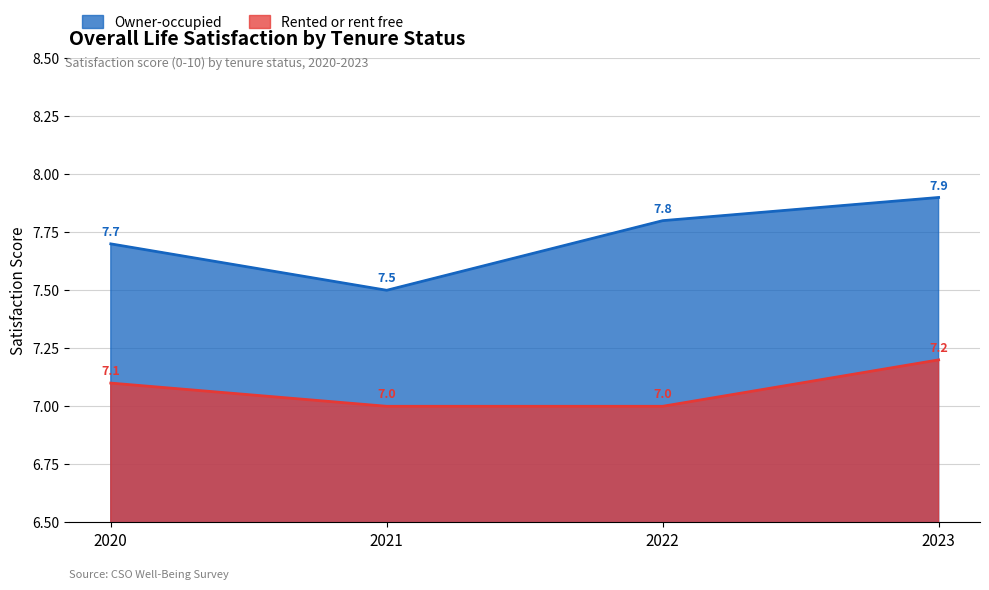

How many lines are shown in the chart?

2